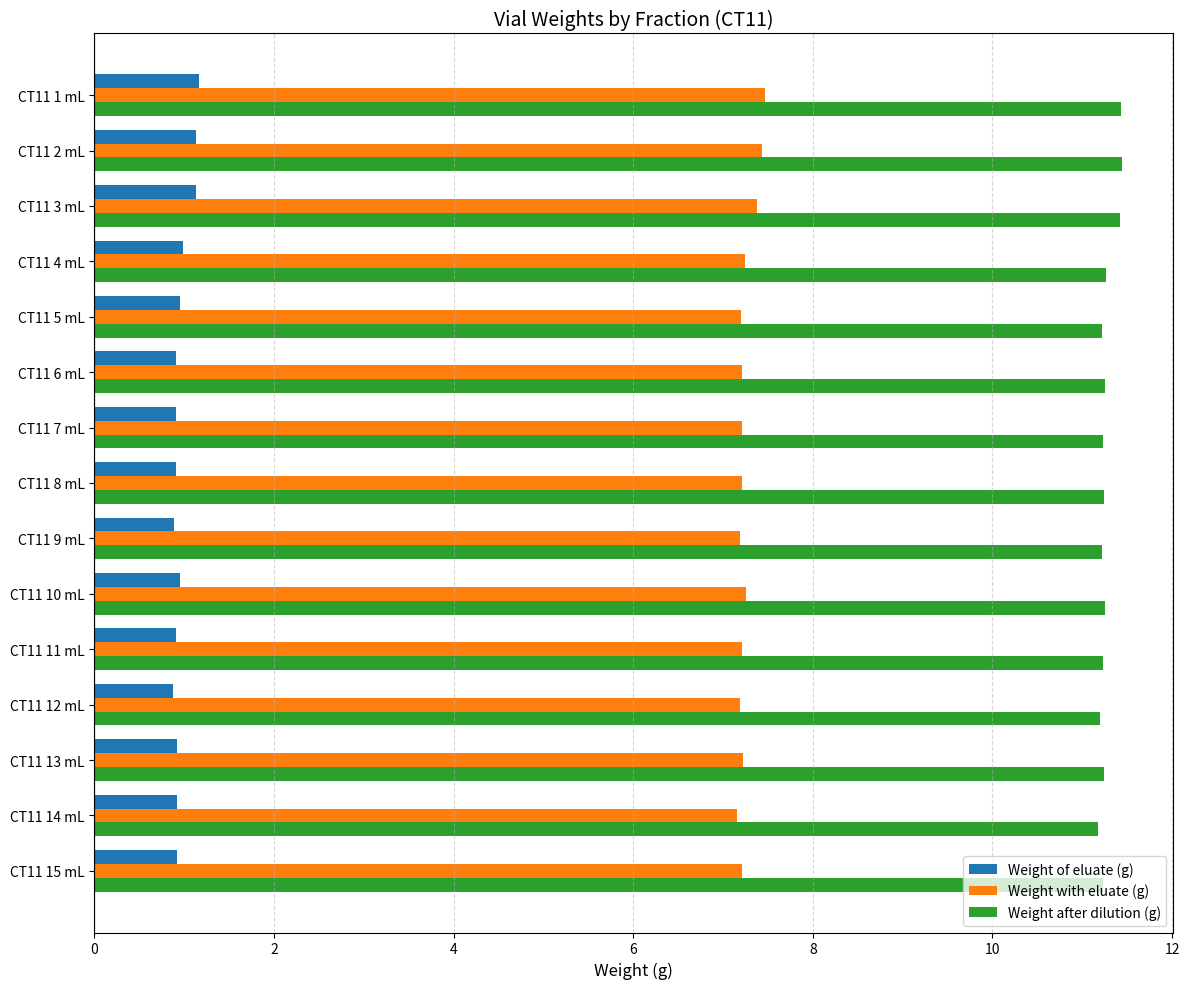

At how many categories does at least one series exceed 5?

15